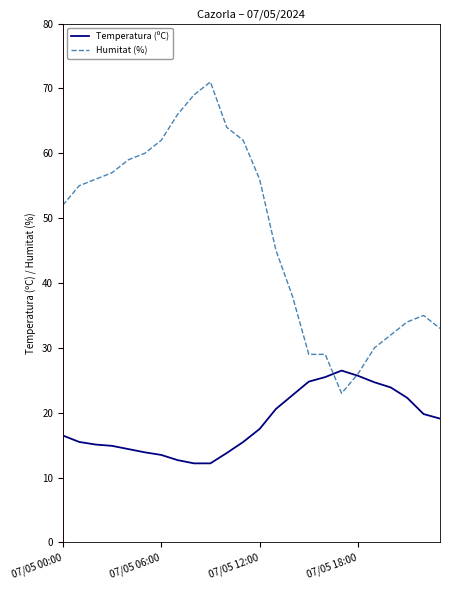

Rank the series by their maximum value, from lowest to highest.

Temperatura (ºC), Humitat (%)